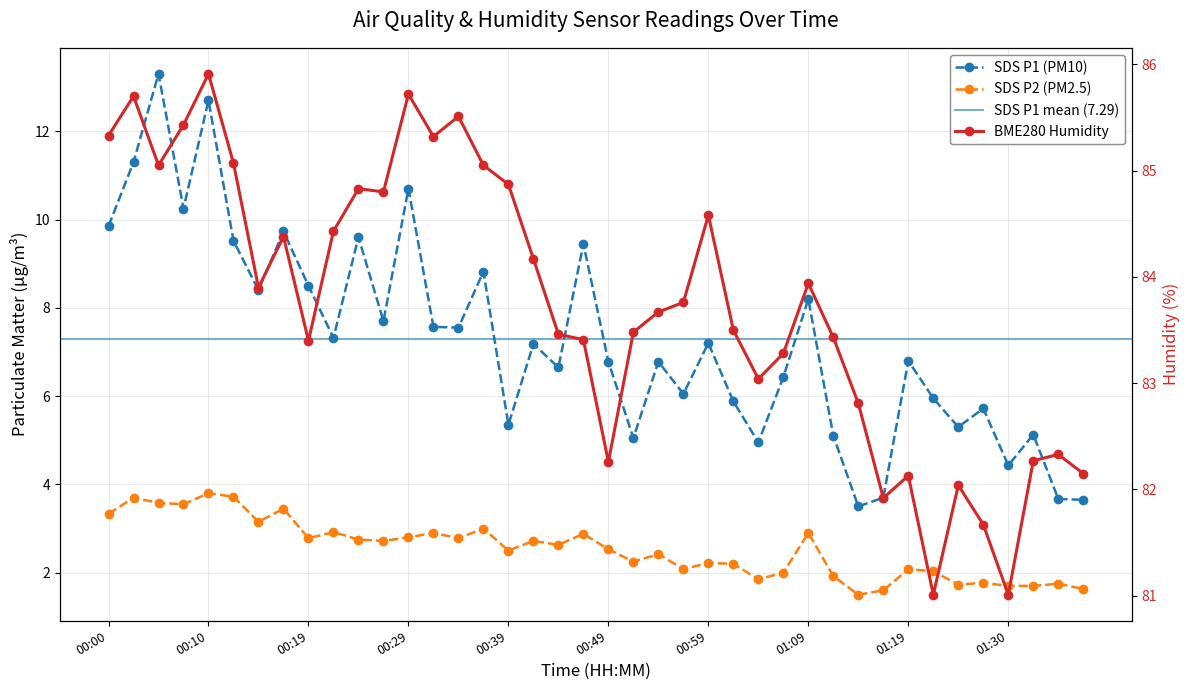

What is the total value across all series at 00:27?

95.2